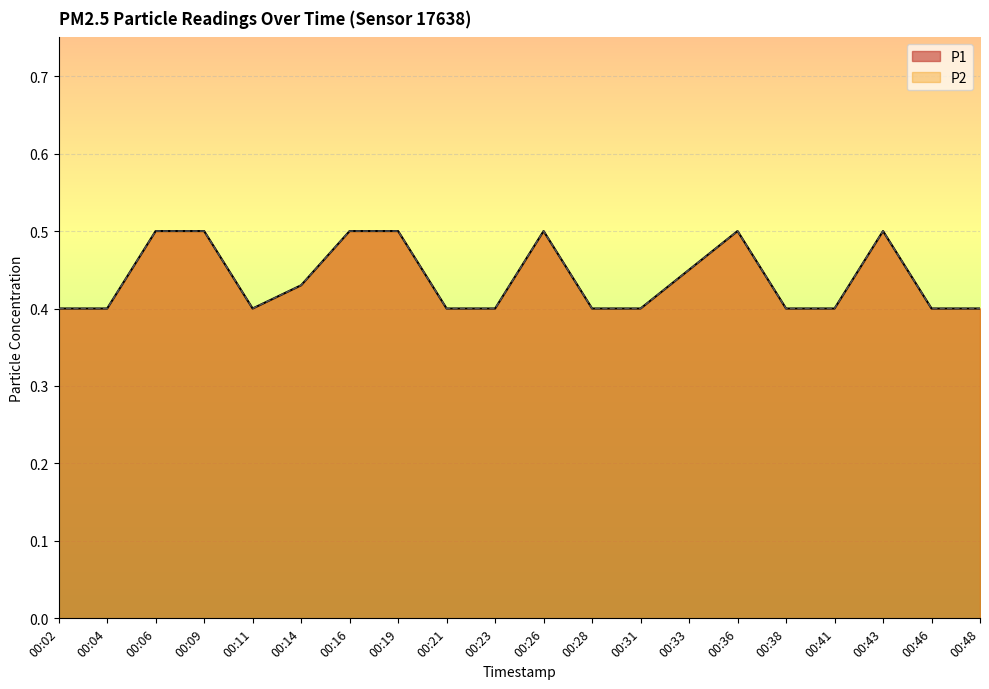

What is the total value across all series at 00:23?

0.8